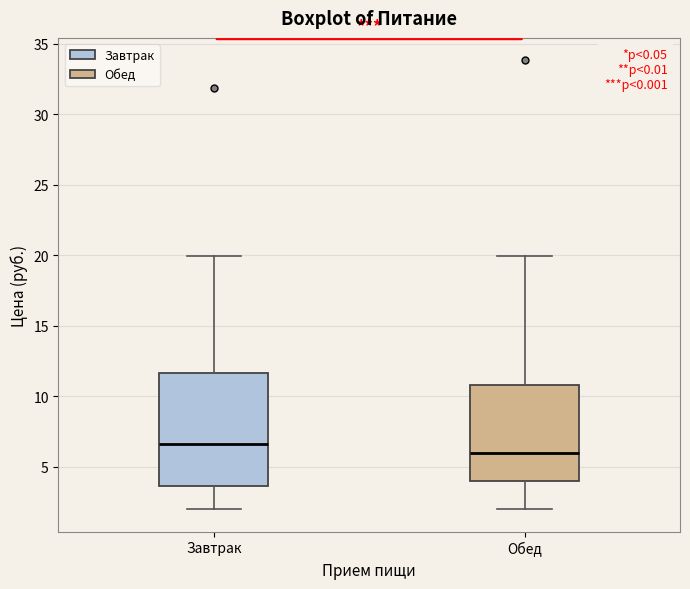

Which box has the lowest median line?

Обед